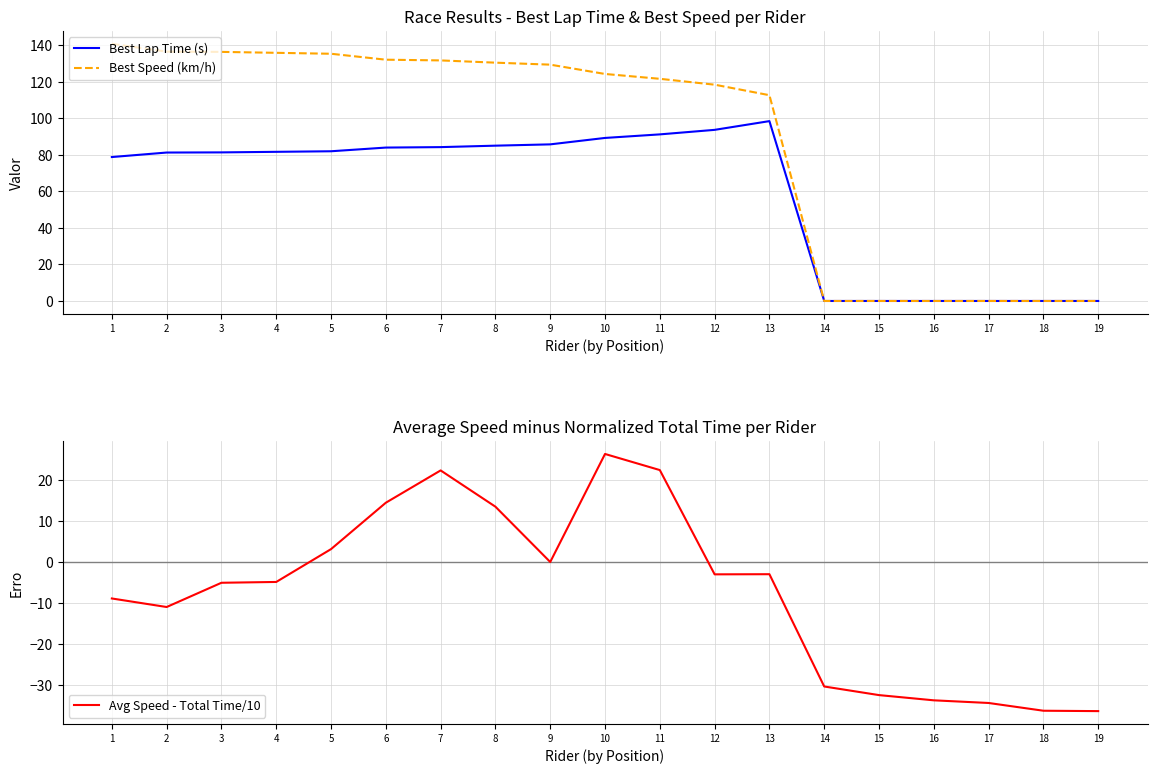

Reading left to right, extract all data points from this chart.

Best Lap Time (s): 1=78.8	2=81.2	3=81.3	4=81.6	5=81.9	6=84.0	7=84.2	8=85.0	9=85.7	10=89.2	11=91.2	12=93.7	13=98.4	14=0.0	15=0.0	16=0.0	17=0.0	18=0.0	19=0.0
Best Speed (km/h): 1=140.7	2=136.5	3=136.3	4=135.8	5=135.3	6=132.1	7=131.7	8=130.4	9=129.4	10=124.3	11=121.6	12=118.4	13=112.6	14=0.0	15=0.0	16=0.0	17=0.0	18=0.0	19=0.0
Avg Speed - Total Time/10: 1=-8.9	2=-11.0	3=-5.1	4=-4.9	5=3.2	6=14.5	7=22.4	8=13.5	9=0.0	10=26.4	11=22.5	12=-3.0	13=-3.0	14=-30.4	15=-32.5	16=-33.8	17=-34.5	18=-36.4	19=-36.4